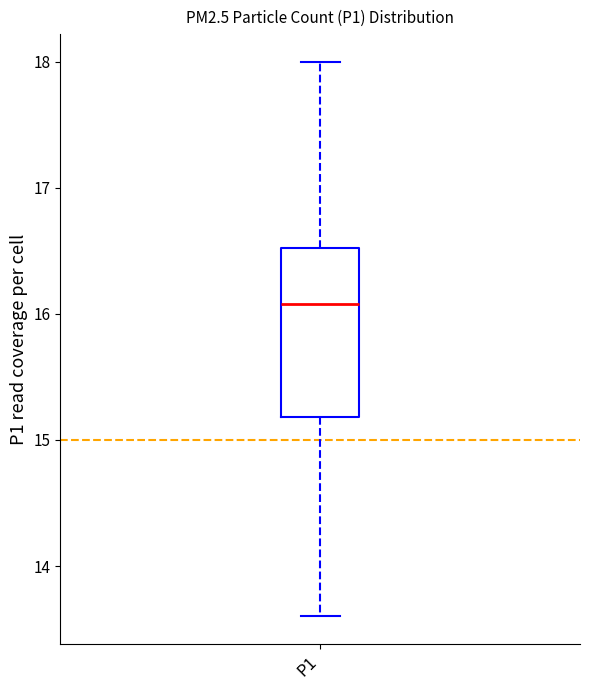

Read this box plot against the y-axis: the position of the median line, the range covered by the box, and the ends of both whiskers. The values are not printed on the chart, so give them approximately, as read against the axis.

median 16.1, box 15.2 to 16.5, whiskers 13.6 to 18.0